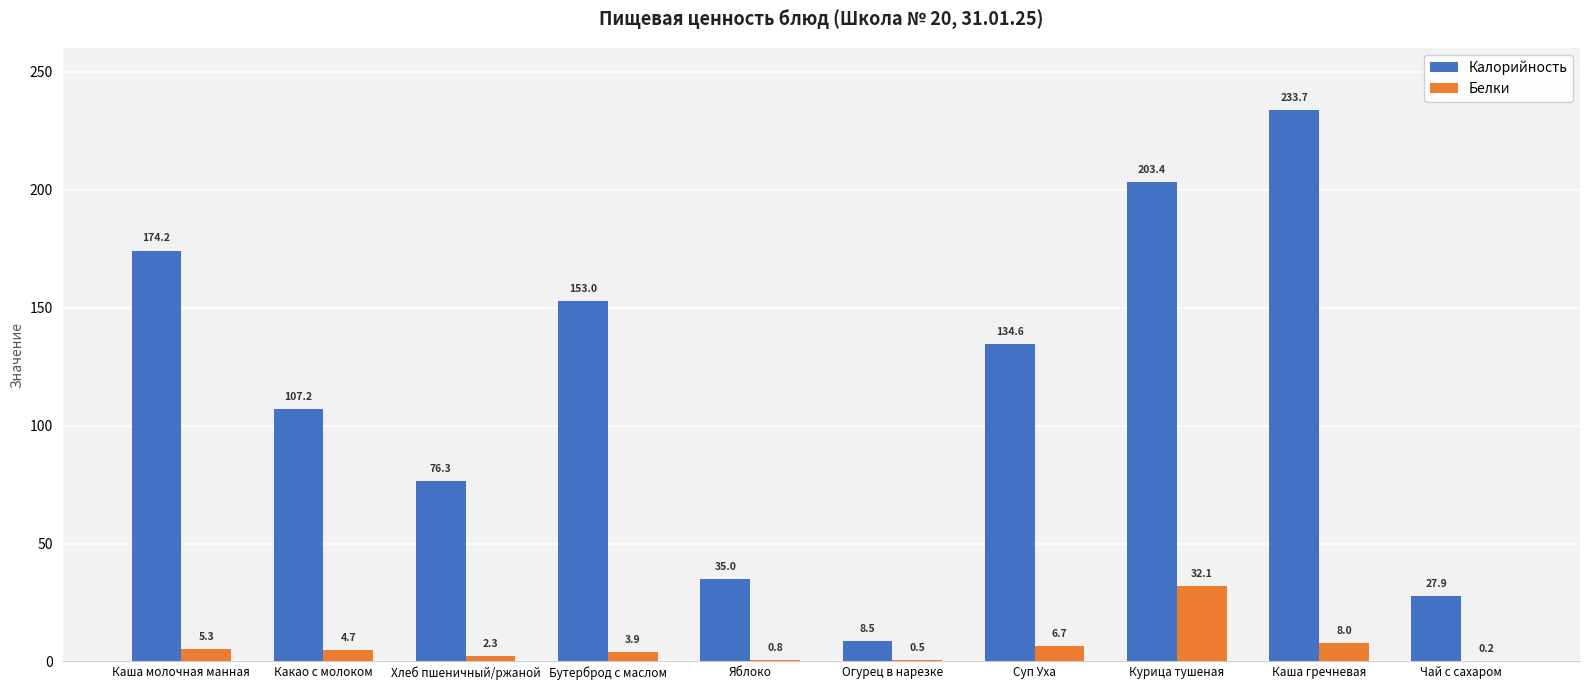

What is the approximate value of Белки at Какао с молоком?

4.7